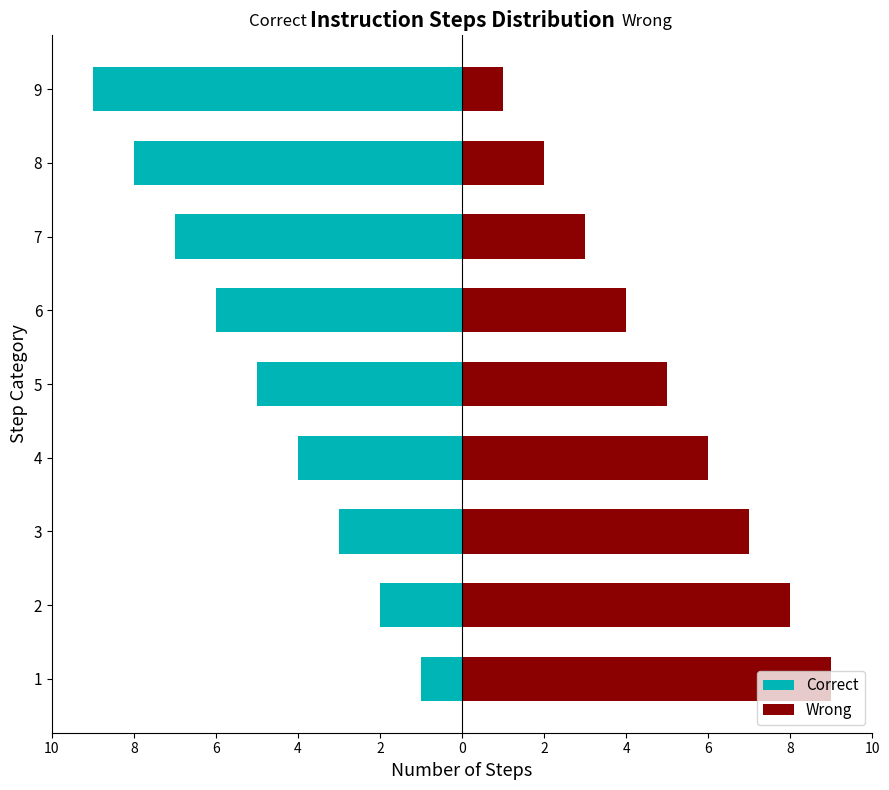

How many bars are there in total?

18